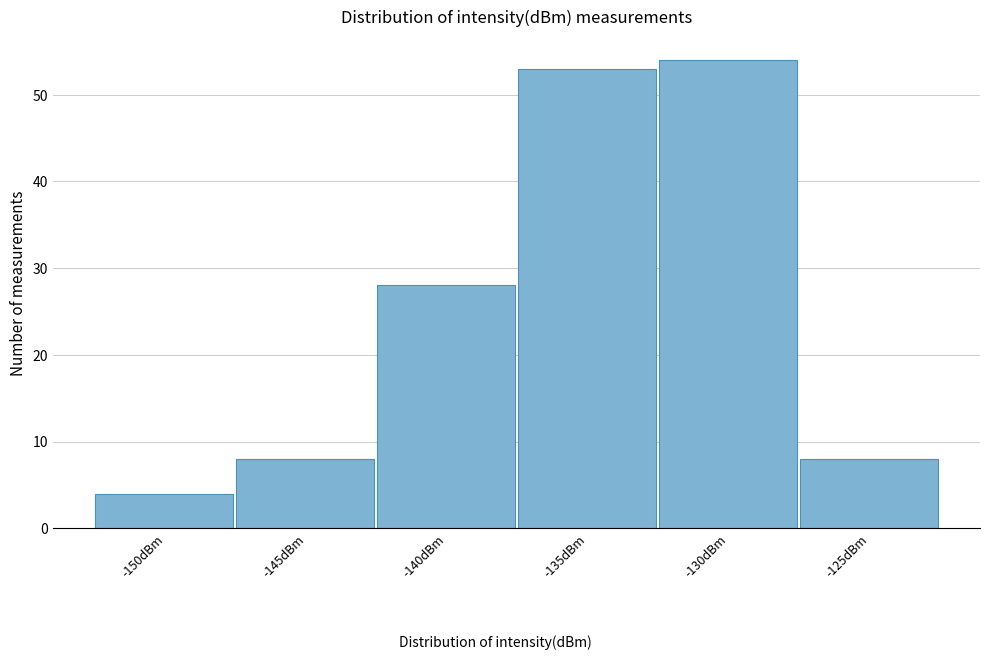

Reading left to right, list all the values displayed in this chart.

4	8	28	53	54	8